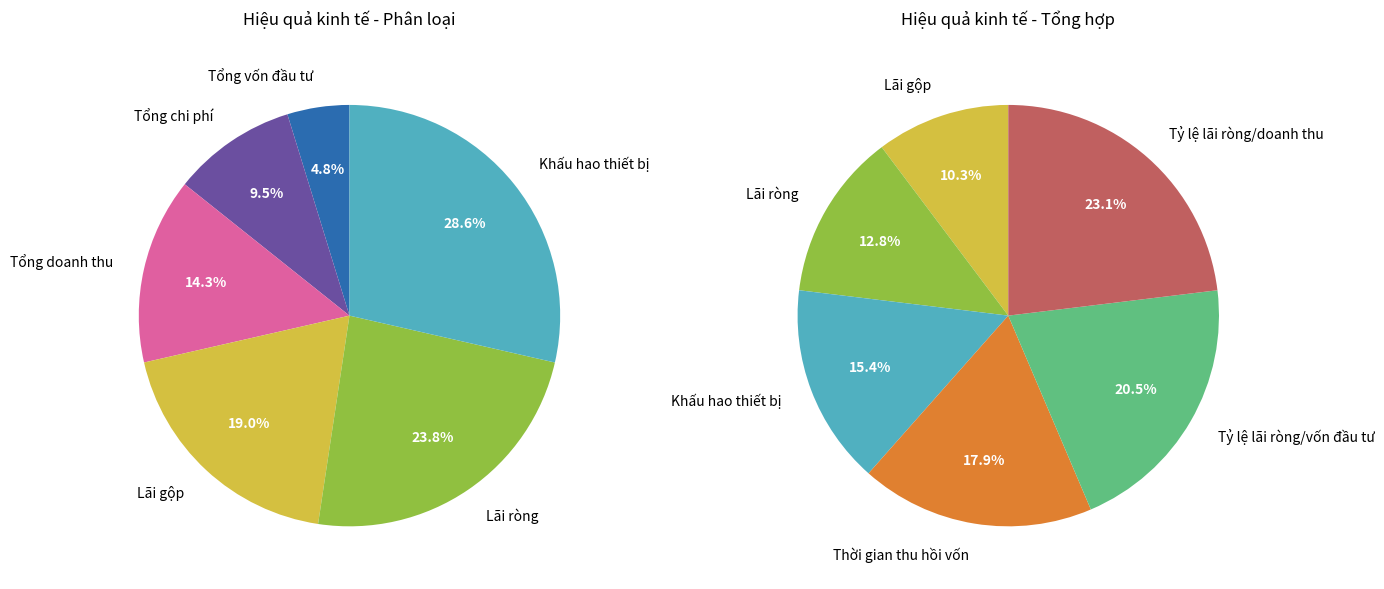

How many segments does this pie chart have?

9